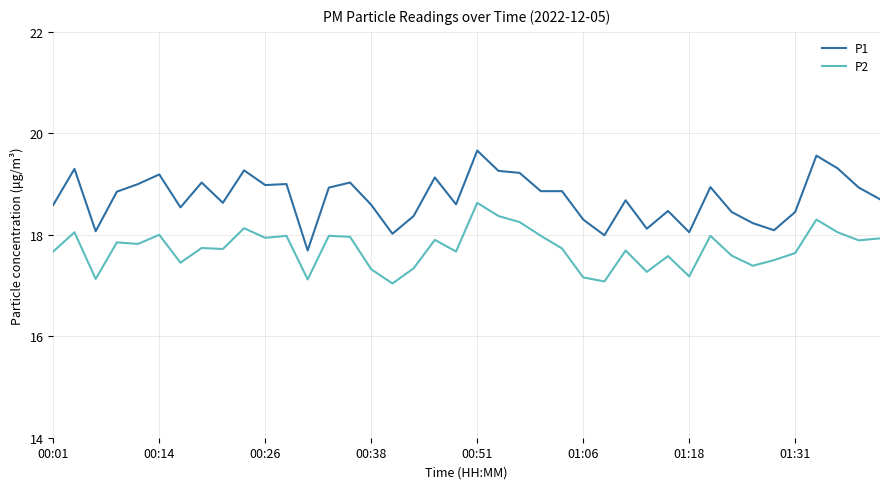

Does the chart display data point markers on the line(s)?

No